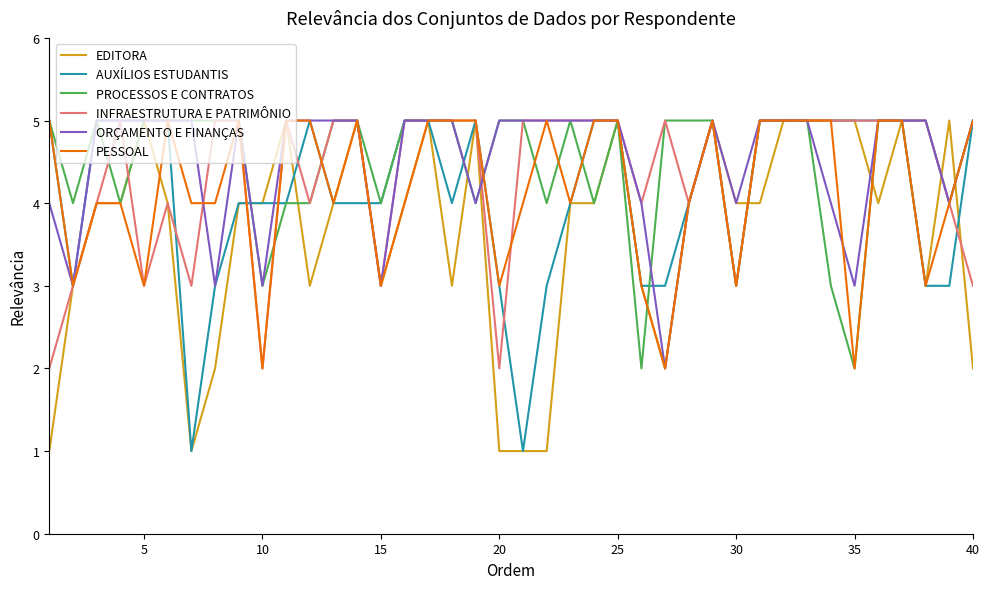

Reading left to right, extract all data points from this chart.

EDITORA: 1	3	4	4	5	4	1	2	4	4	5	3	4	5	3	4	5	3	5	1	1	1	4	4	5	3	2	4	5	4	4	5	5	5	5	4	5	3	5	2
AUXÍLIOS ESTUDANTIS: 5	3	5	5	5	5	1	3	4	4	4	5	4	4	4	5	5	4	5	3	1	3	4	5	5	3	3	4	5	3	5	5	5	5	5	5	5	3	3	5
PROCESSOS E CONTRATOS: 5	4	5	4	5	5	5	5	5	3	4	4	5	5	4	5	5	5	4	5	5	4	5	4	5	2	5	5	5	3	5	5	5	3	2	5	5	5	4	5
INFRAESTRUTURA E PATRIMÔNIO: 2	3	4	5	3	4	3	5	5	2	5	4	5	5	3	5	5	5	5	2	5	5	5	5	5	4	5	4	5	3	5	5	5	5	5	5	5	5	4	3
ORÇAMENTO E FINANÇAS: 4	3	5	5	5	5	5	3	5	3	5	5	5	5	3	5	5	5	4	5	5	5	5	5	5	4	2	4	5	4	5	5	5	4	3	5	5	5	4	5
PESSOAL: 5	3	4	4	3	5	4	4	5	2	5	5	4	5	3	4	5	5	5	3	4	5	4	5	5	3	2	4	5	3	5	5	5	5	2	5	5	3	4	5